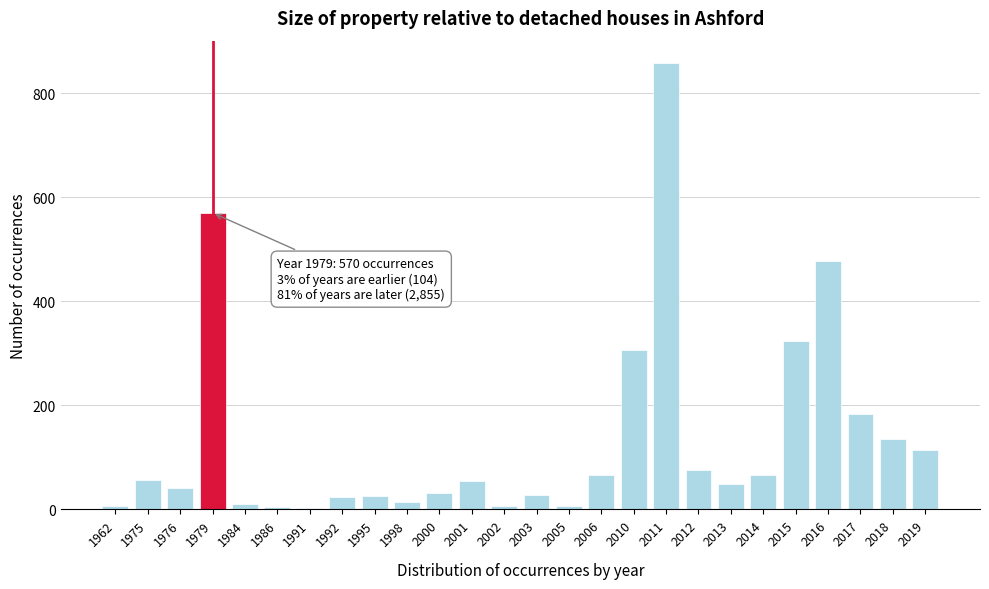

What is the sum of all values?

3529